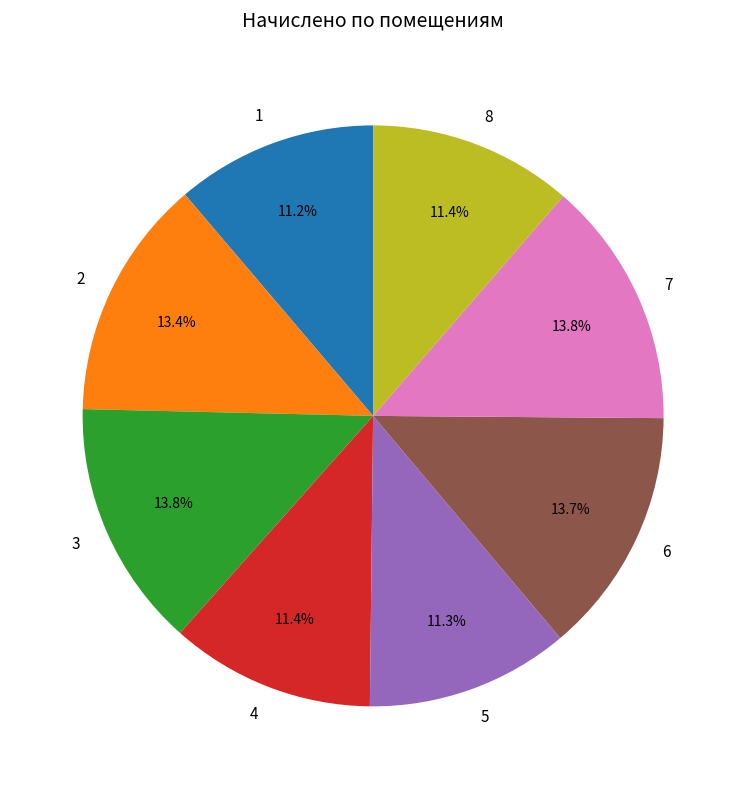

How many slices are in this pie chart?

8